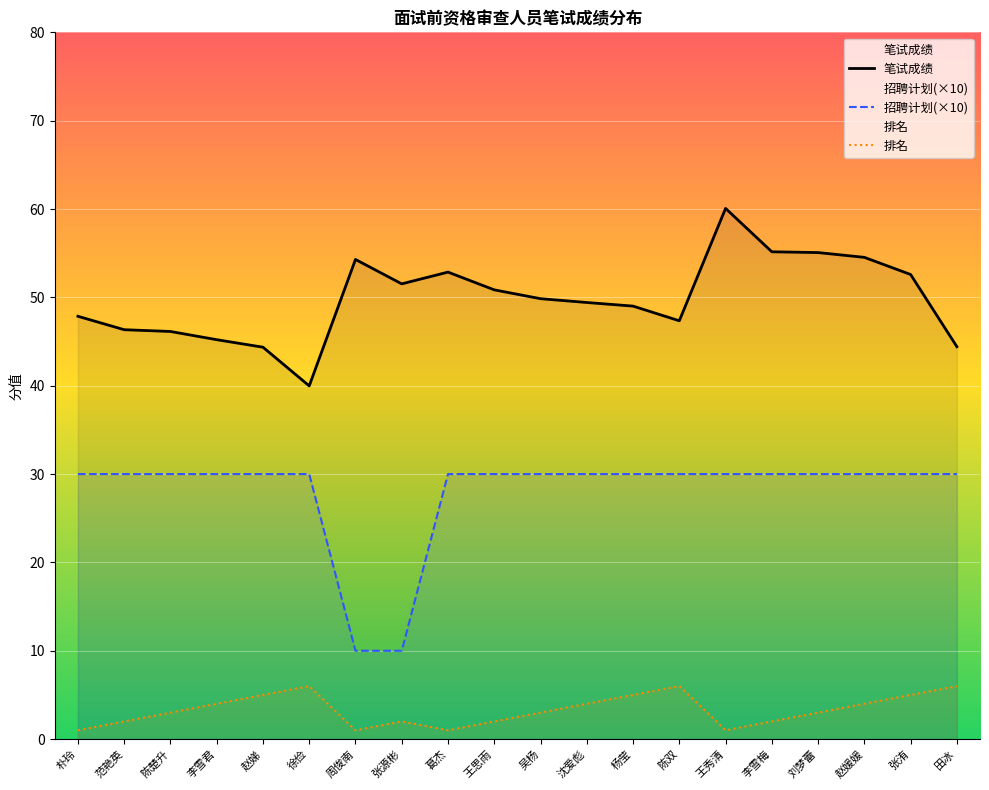

Which series has the largest total across all categories?

笔试成绩